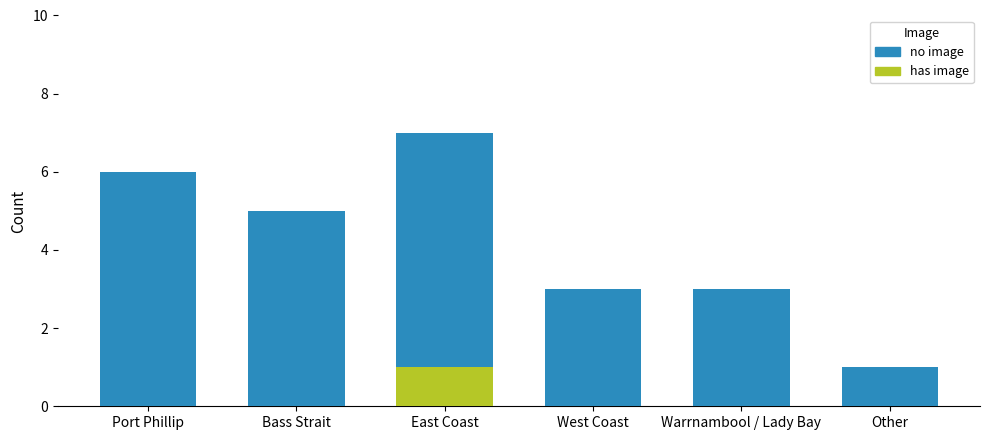

What are all the series names shown in the legend?

no image, has image